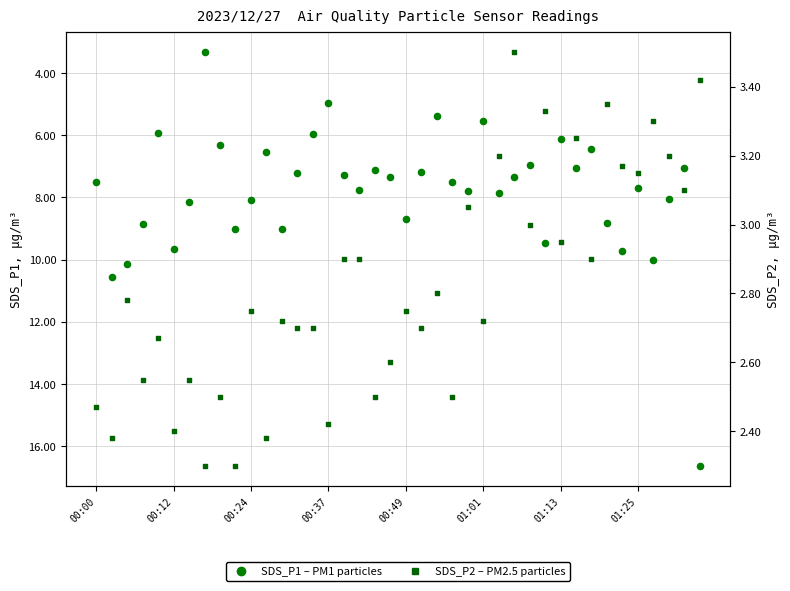

Which series has the largest total across all categories?

SDS_P1